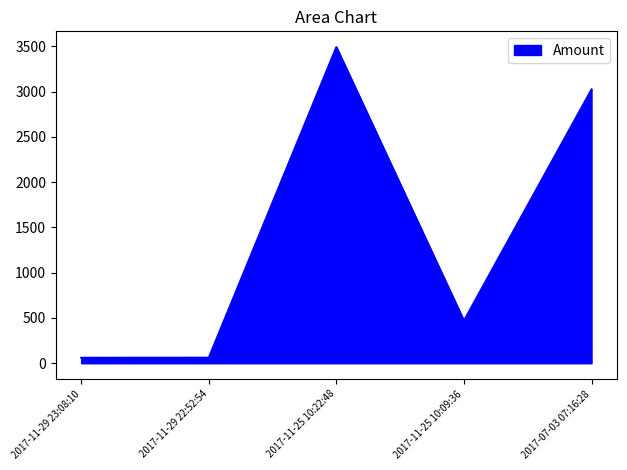

What is the smallest value displayed?

60.0